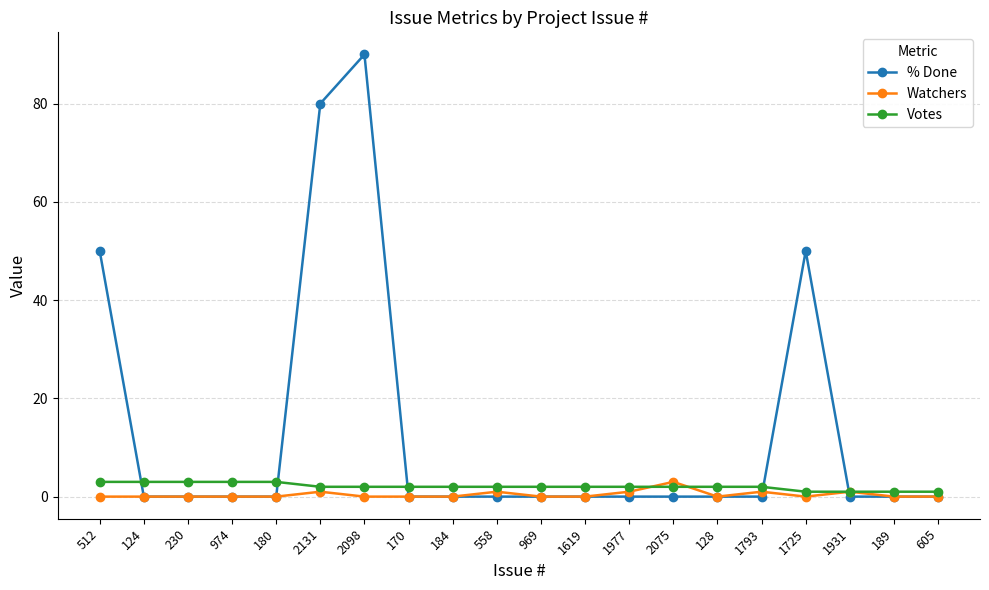

Does the chart display data point markers on the line(s)?

Yes